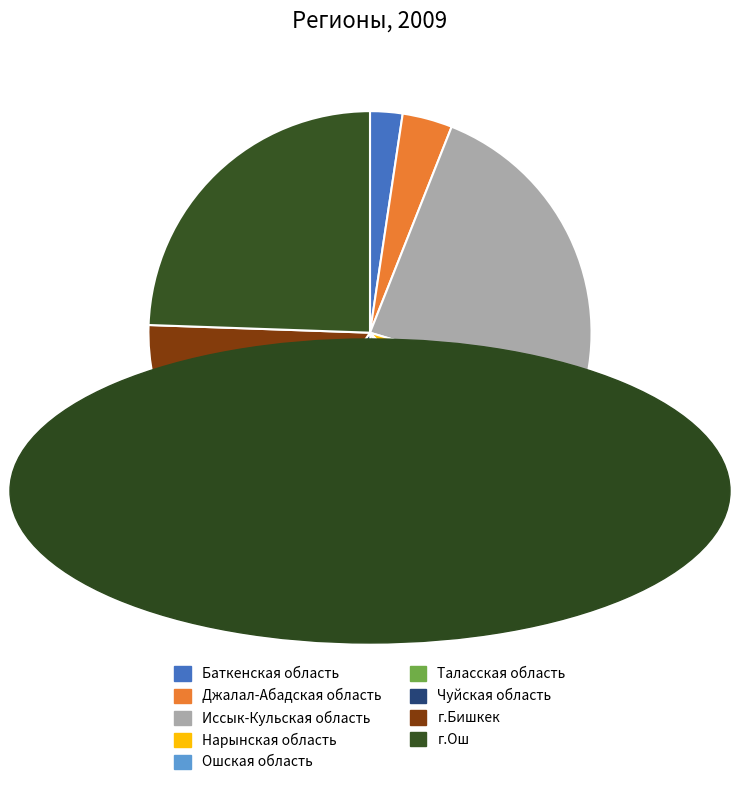

Is it true that Нарынская область is 18% of the pie?

False